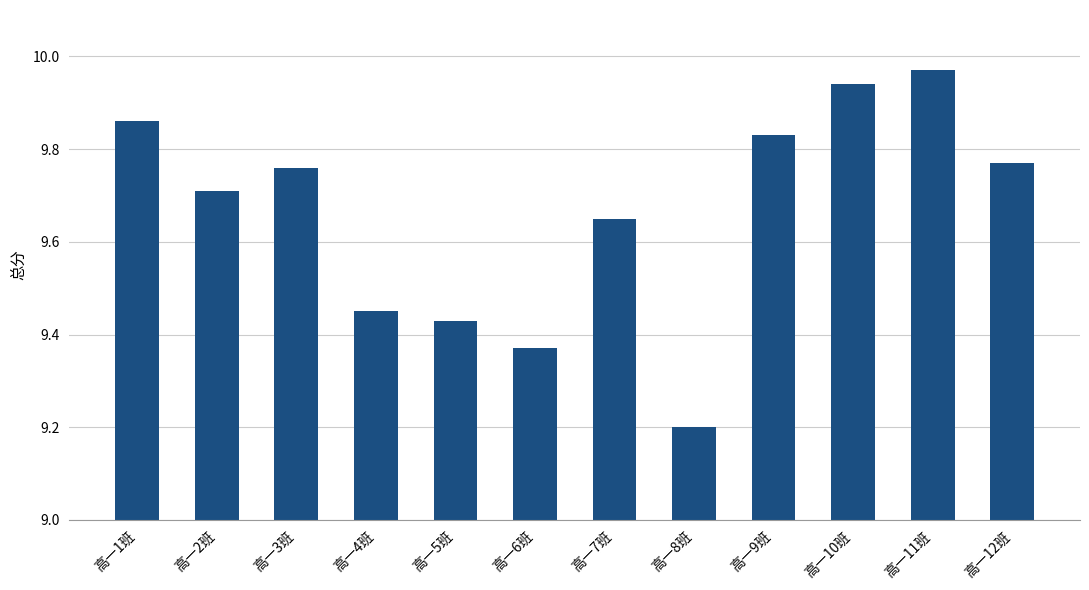

Approximately how many times larger is the value at 高一3班 compared to 高一1班?

1.0